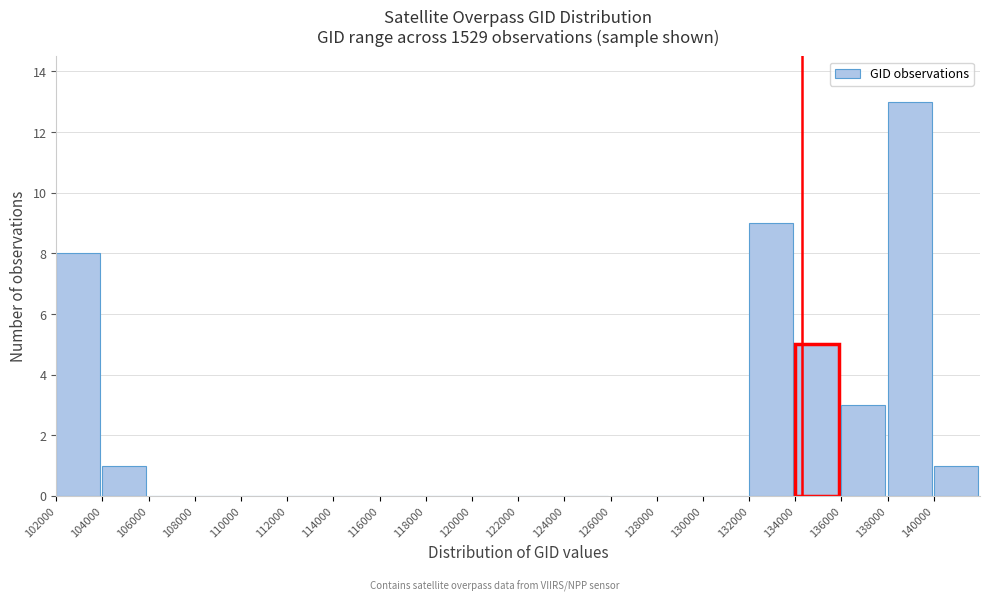

What is the height of the bar covering 136000 to 138000 on the x-axis? The values are not printed on the chart, so give them approximately, as read against the axis.

3